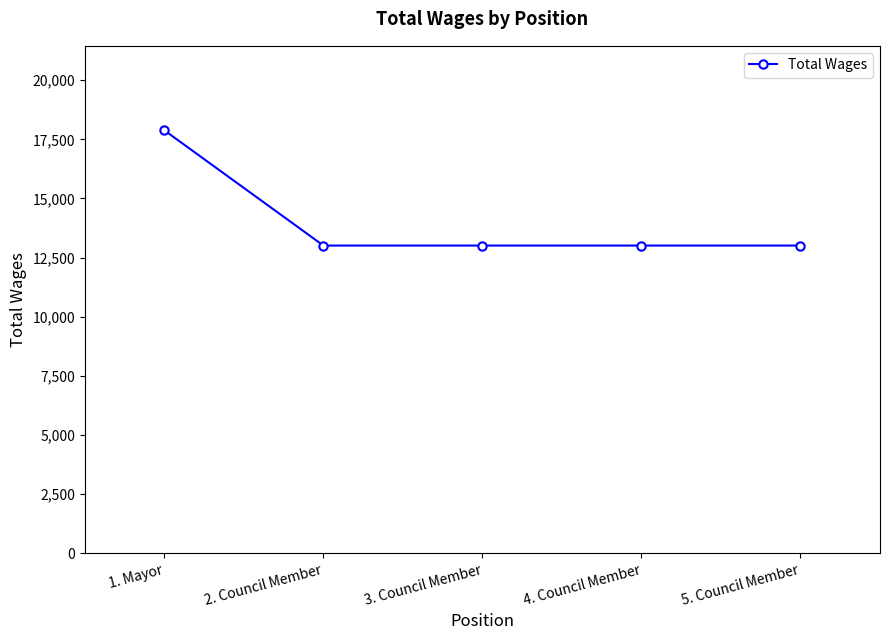

Reading right to left, extract all data points from this chart.

13007	13007	13007	13007	17880